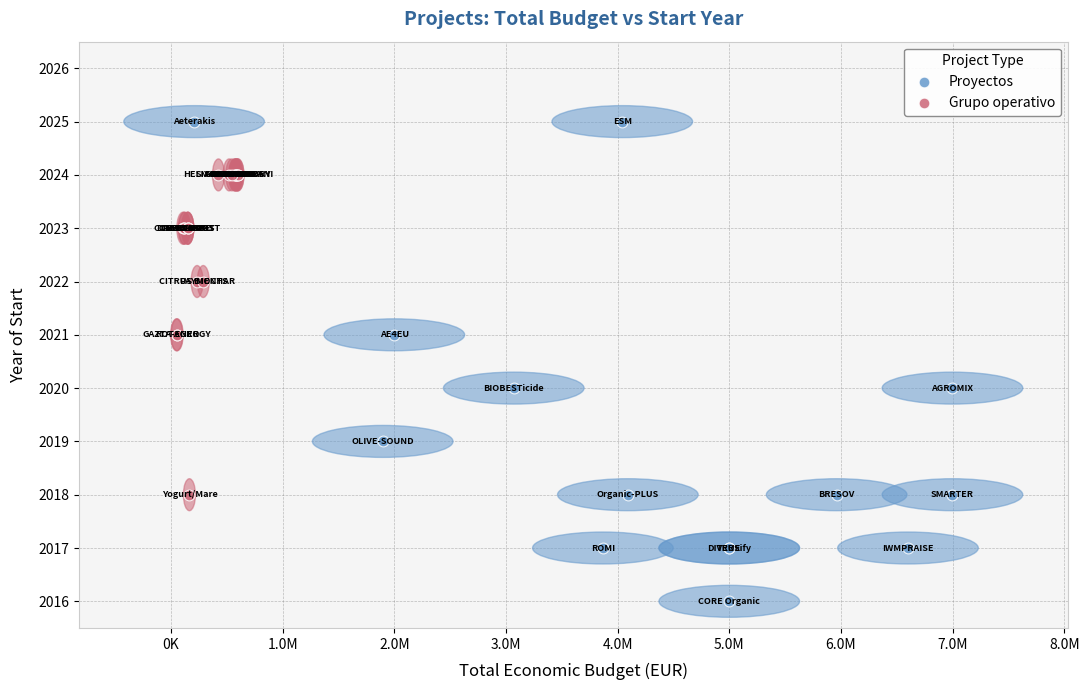

Which series reaches the maximum Y coordinate?

Proyectos